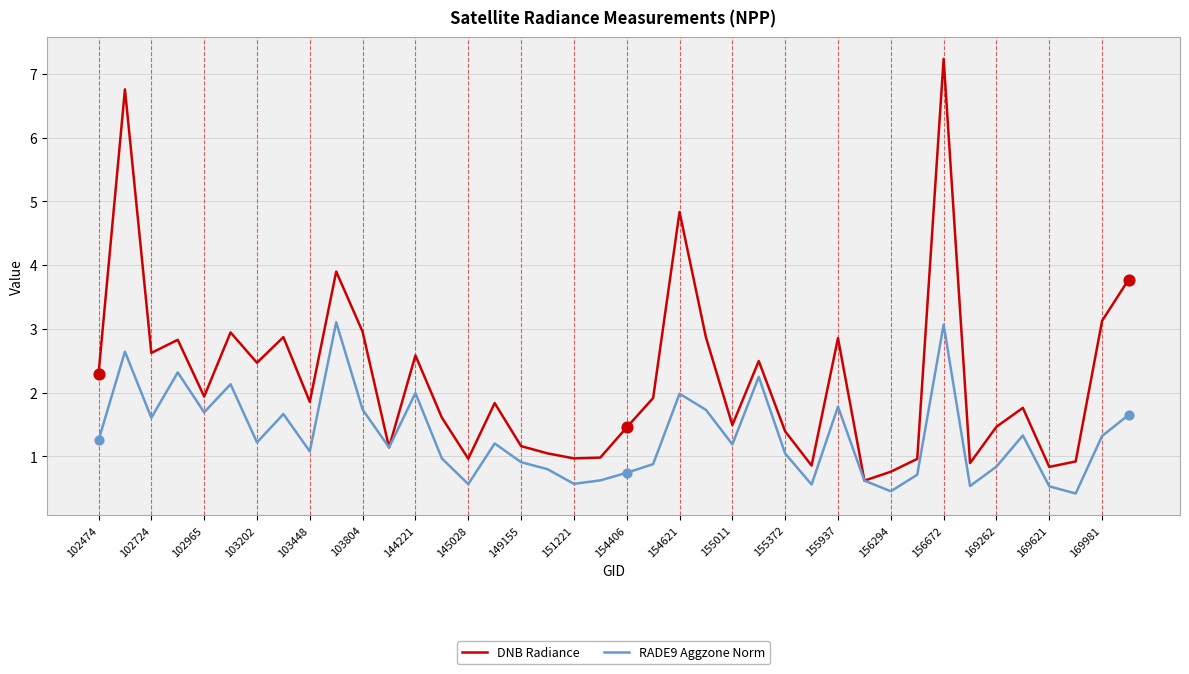

Which series has the largest total across all categories?

DNB Radiance